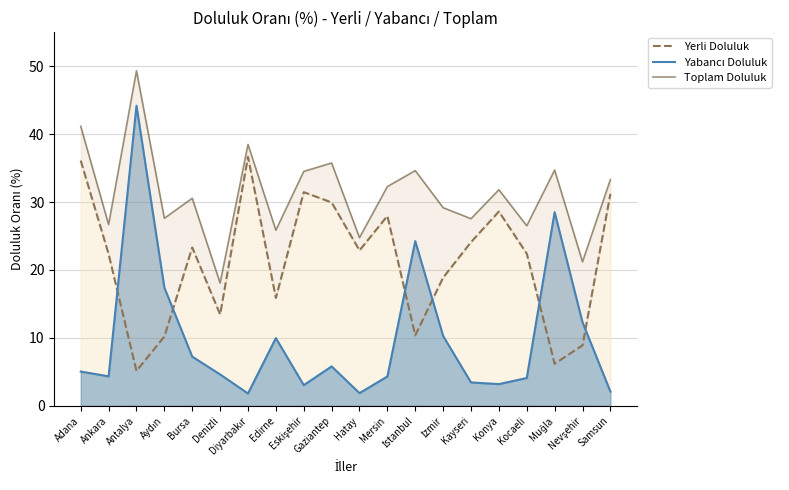

What is the label of the 10th point from the left?

Gaziantep